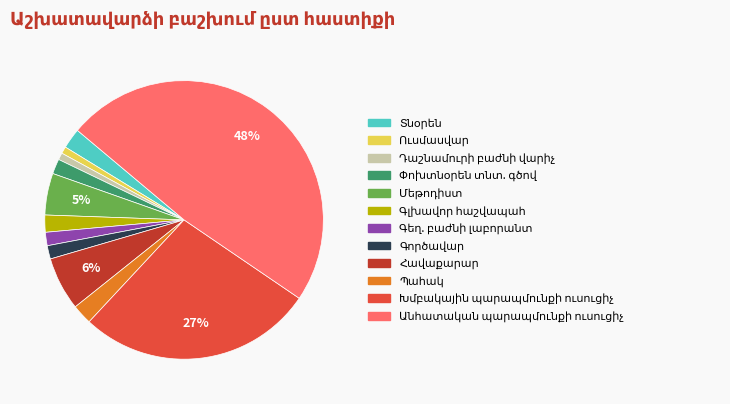

To the nearest percent, what is the average slice percentage?

8%